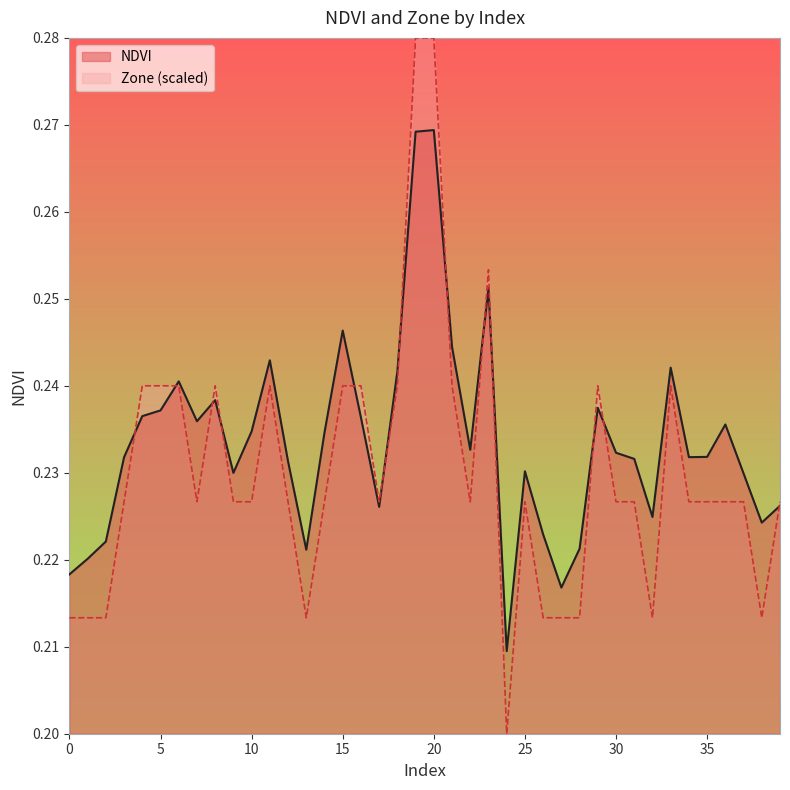

Between 3 and 17, which series saw the biggest shift?

NDVI